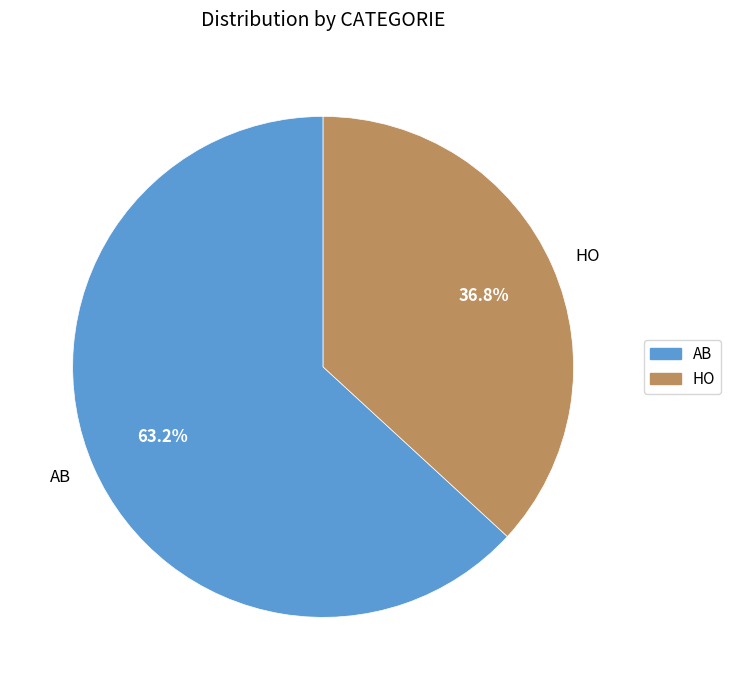

To the nearest percent, what is the average slice percentage?

50%